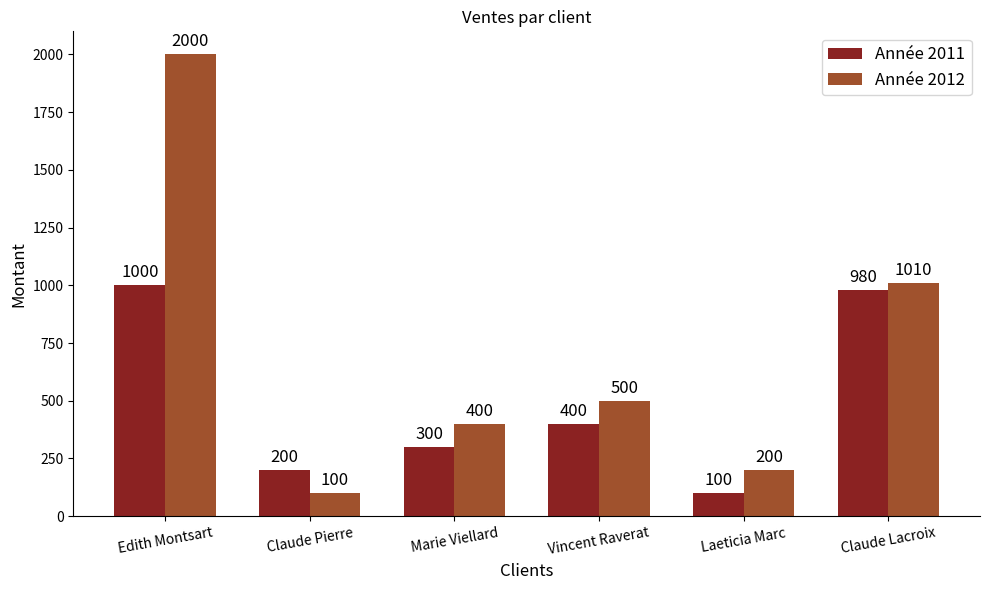

Reading right to left, what are all the values shown in this chart?

Année 2011: 980	100	400	300	200	1000
Année 2012: 1010	200	500	400	100	2000